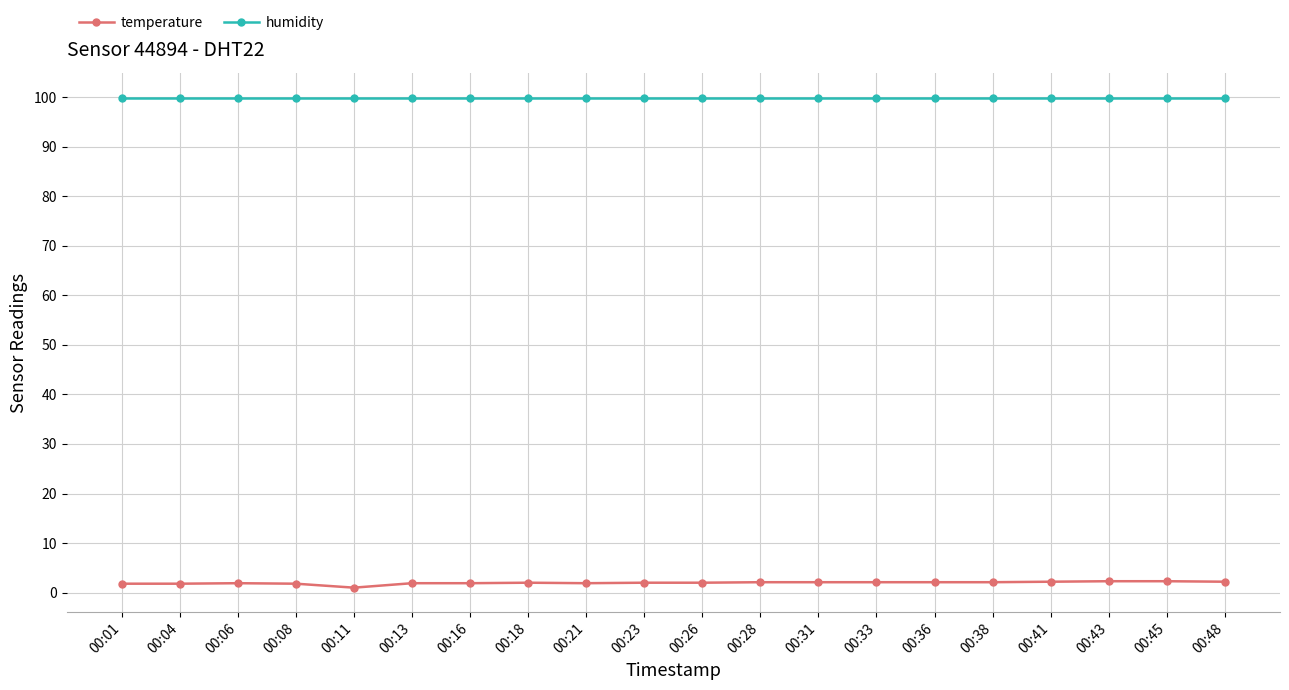

What is the value of the temperature point at the 2nd from the left?

1.8